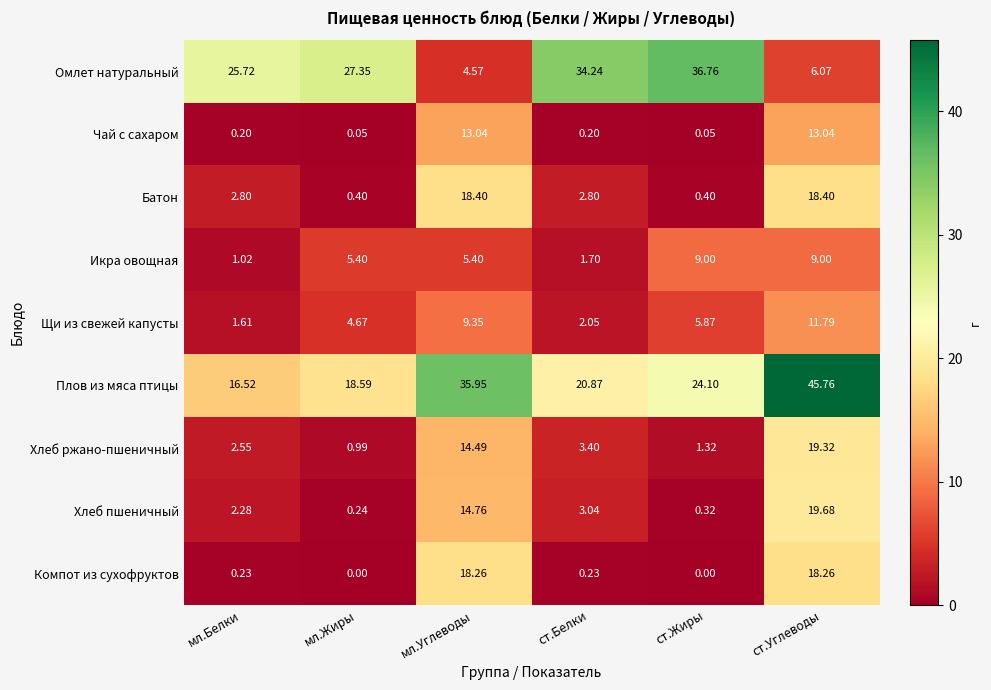

Between мл.Белки and мл.Жиры, which series saw the biggest shift?

Икра овощная